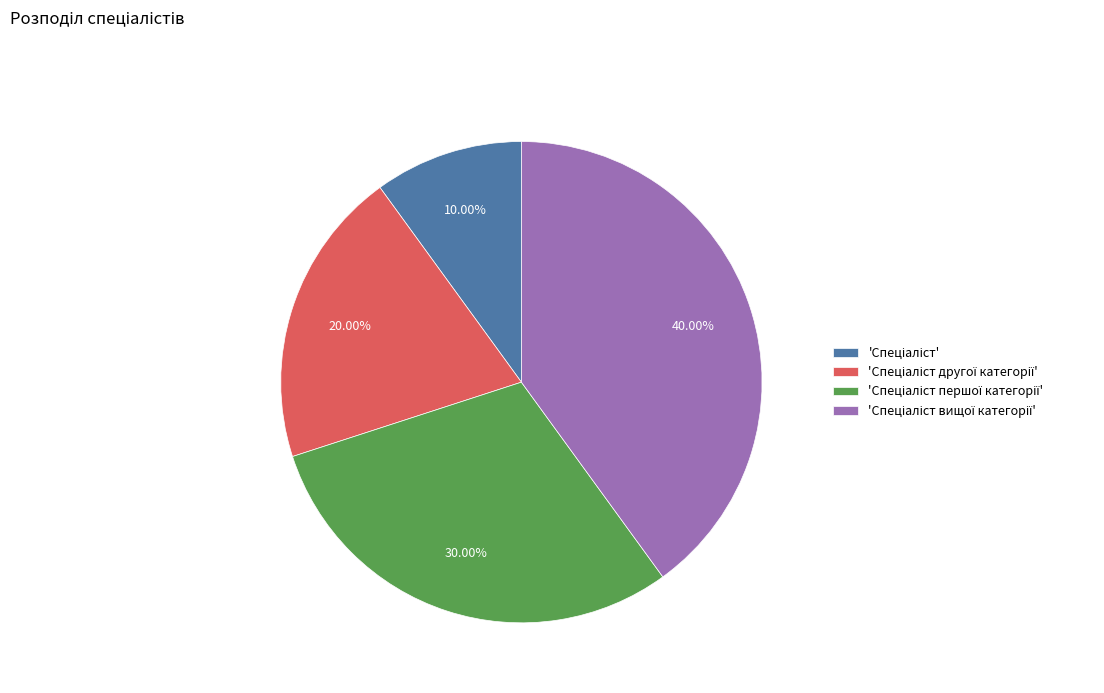

Is there any slice that represents more than half of the pie?

No